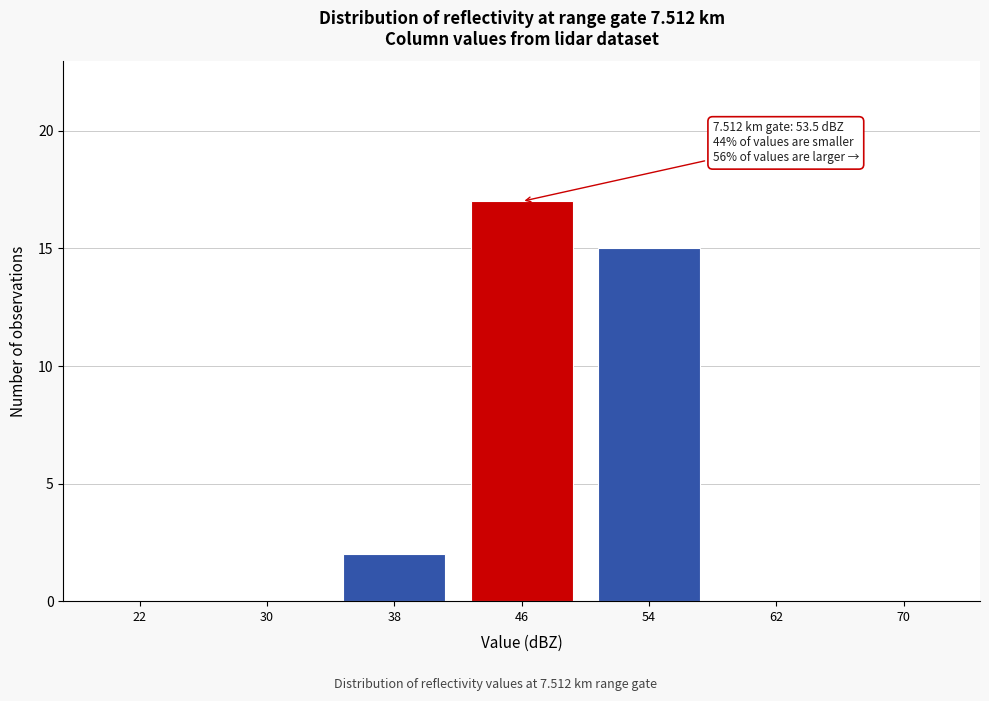

Reading right to left, what are all the values shown in this chart?

70=0	62=0	54=15	46=17	38=2	30=0	22=0